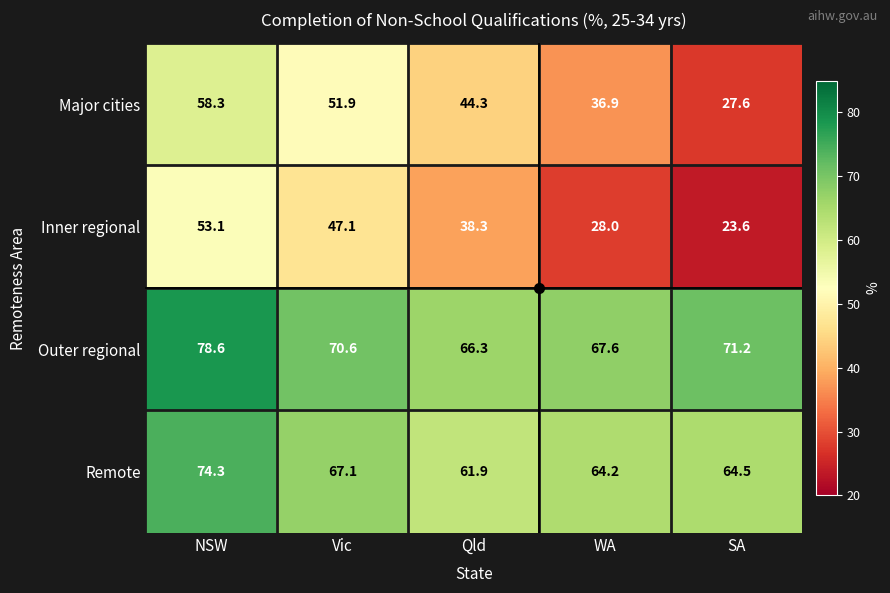

What is the minimum value for Outer regional?

66.3